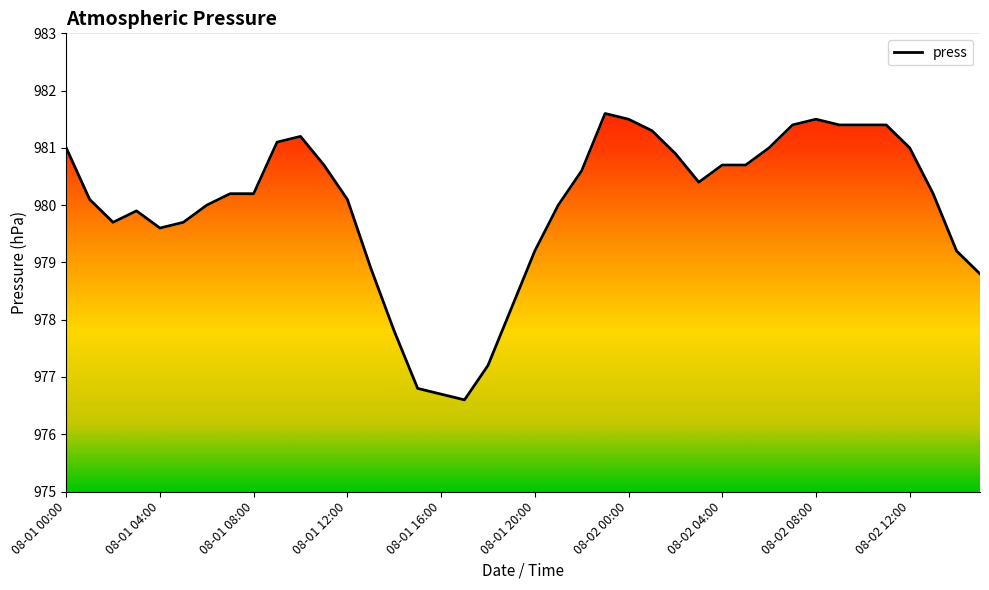

What is the change in value from 08-01 23:00 to 08-02 02:00?

-0.7